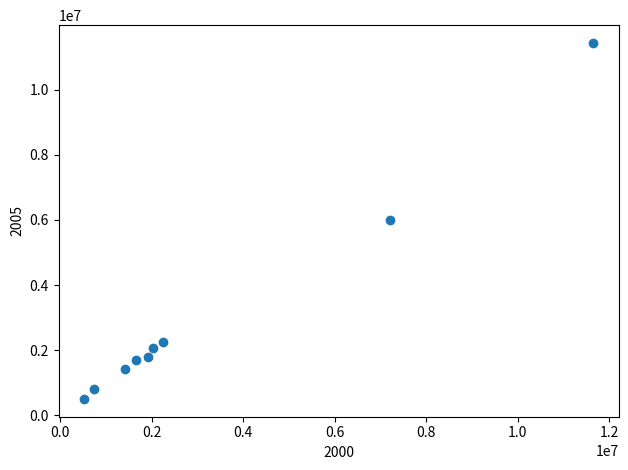

What is the range of X values (max minus min)?

11127700.0